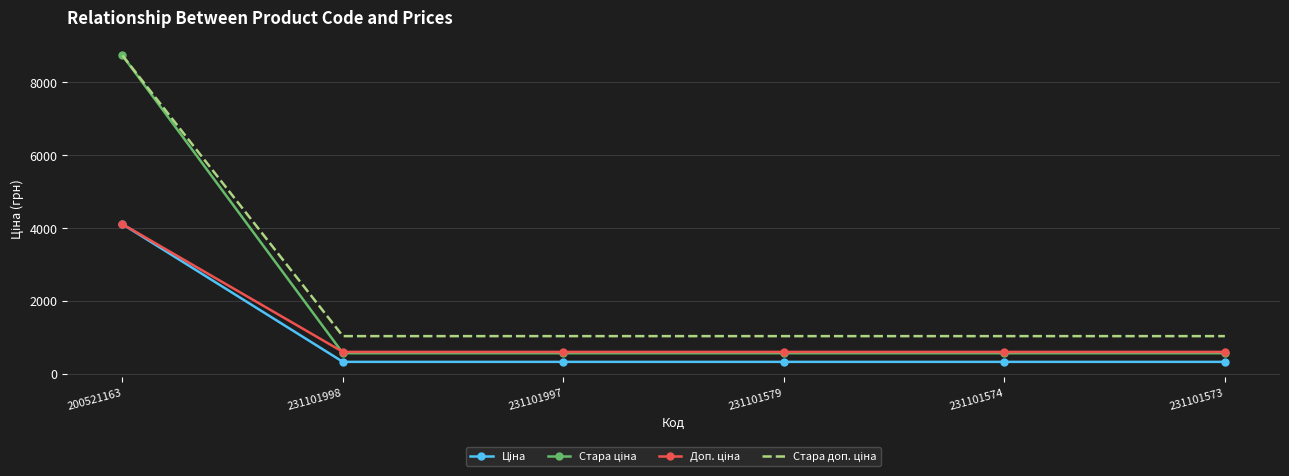

At how many categories does at least one series exceed 7125?

1